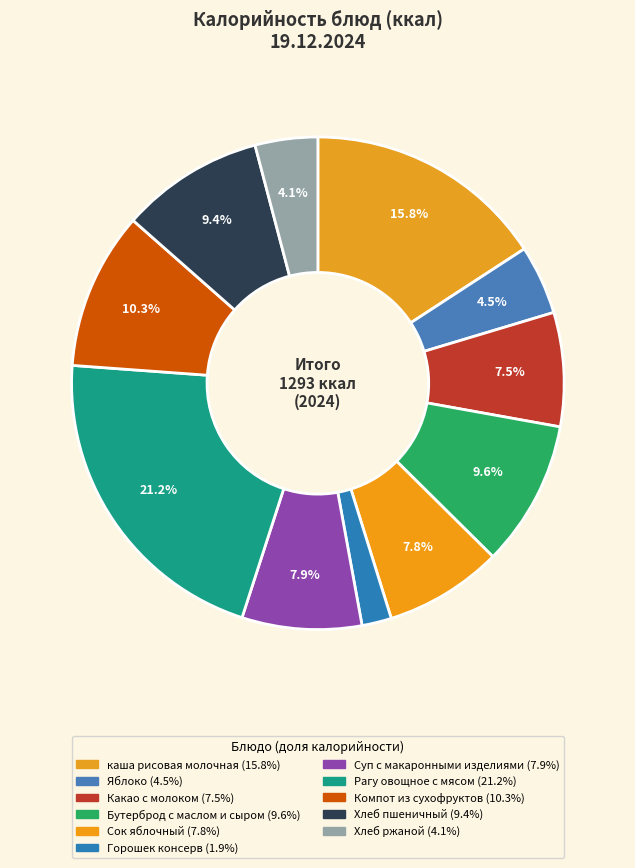

Does Рагу овощное с мясом account for over 50% of the chart?

No